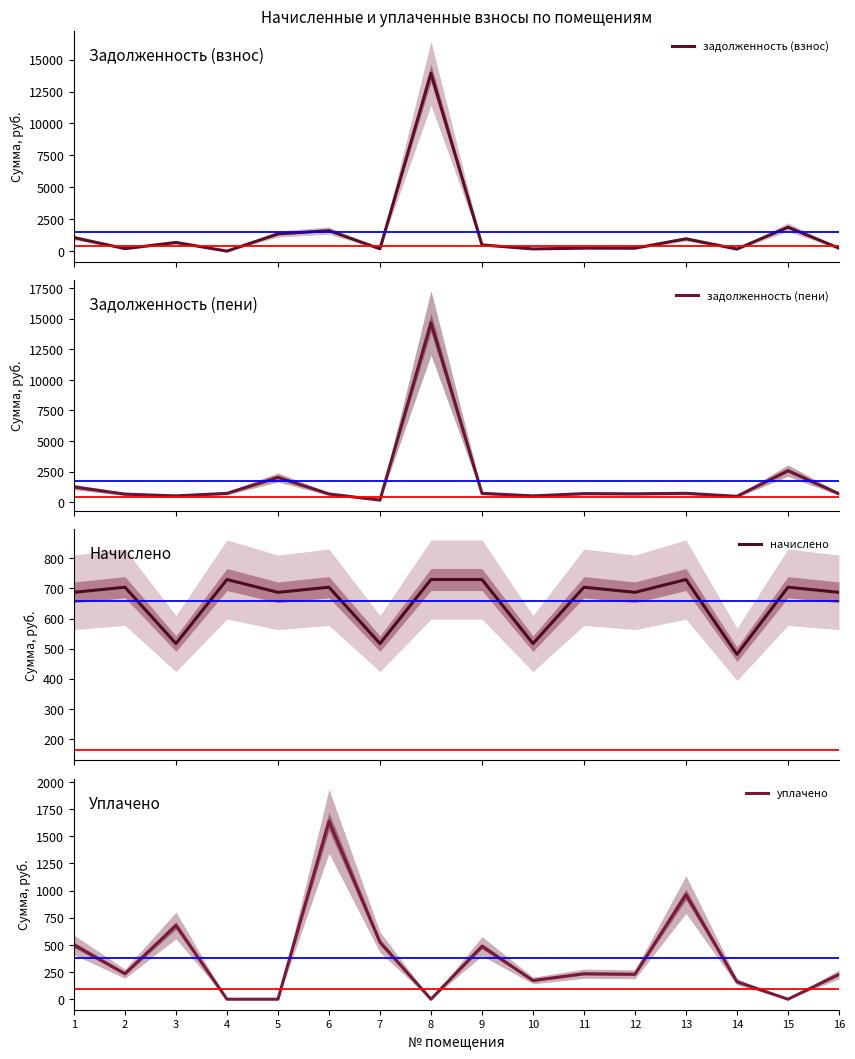

What is the spread (max minus min) of values at 1?

746.5